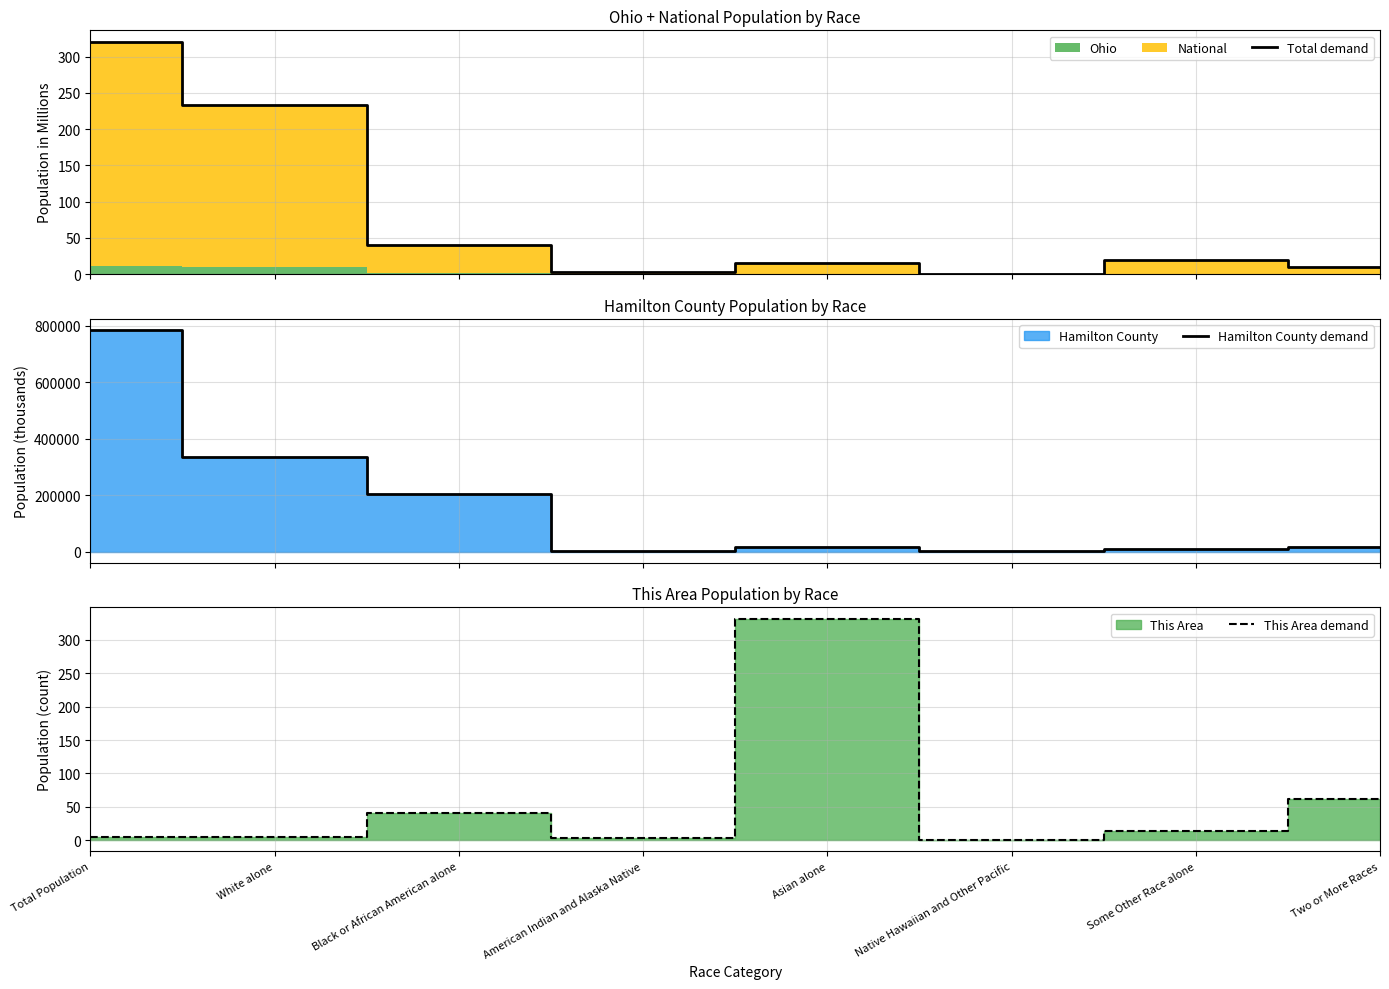

What is the highest value of the Total demand series?

320.3